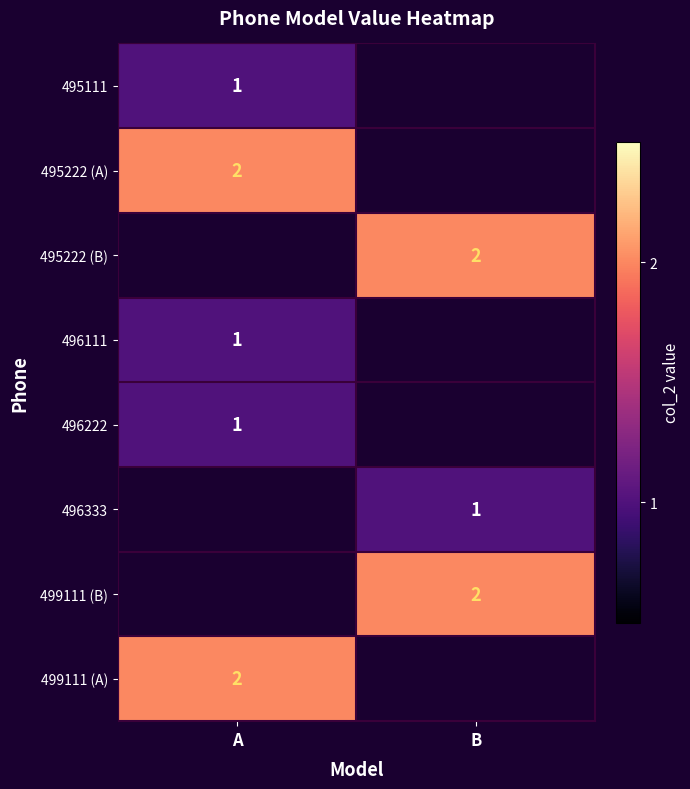

The 499111 (A) series shows 2.0 at A. True or false?

True